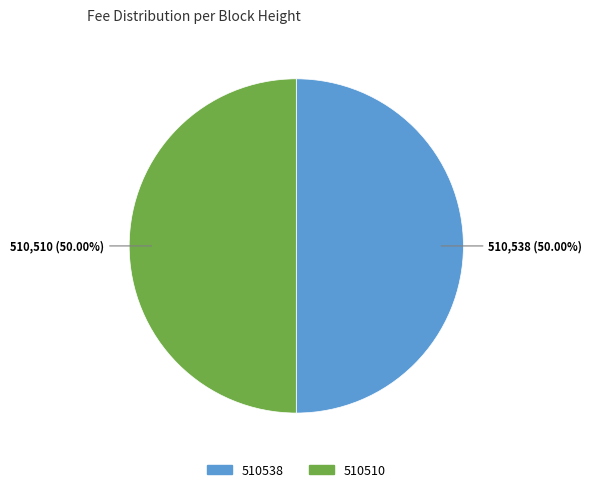

What is the ratio of the value at 510538 to the value at 510510?

1.0